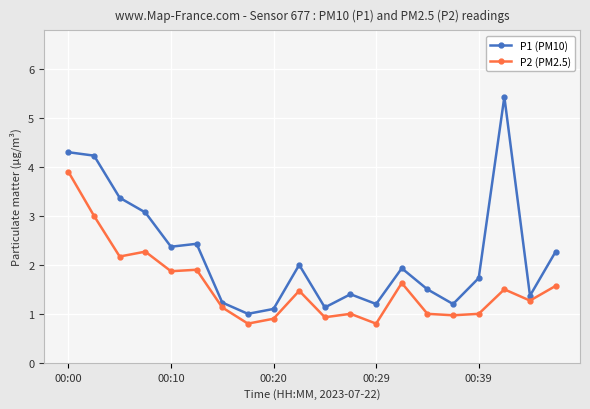

Rank the series by their average value, from highest to lowest.

P1 (PM10), P2 (PM2.5)